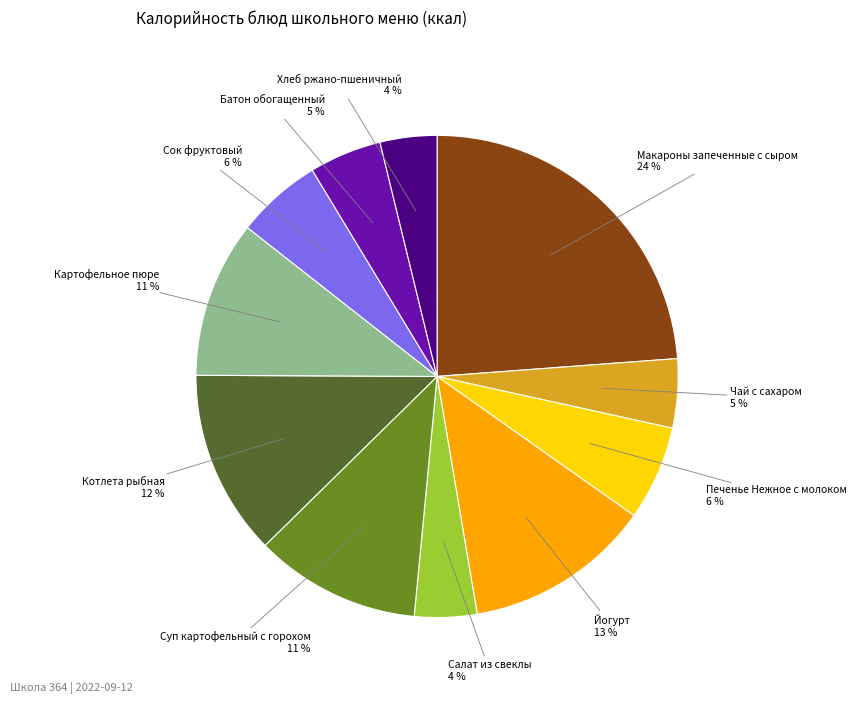

To the nearest percent, what is the average slice percentage?

9%